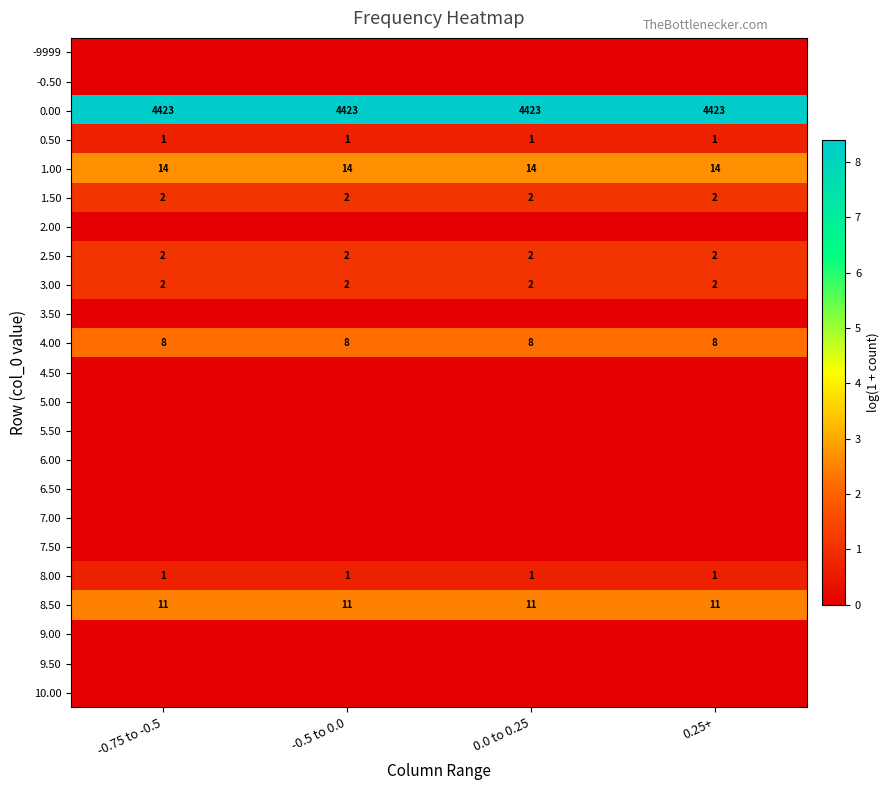

What is the total value across all series at -0.5 to 0.0?

20.5